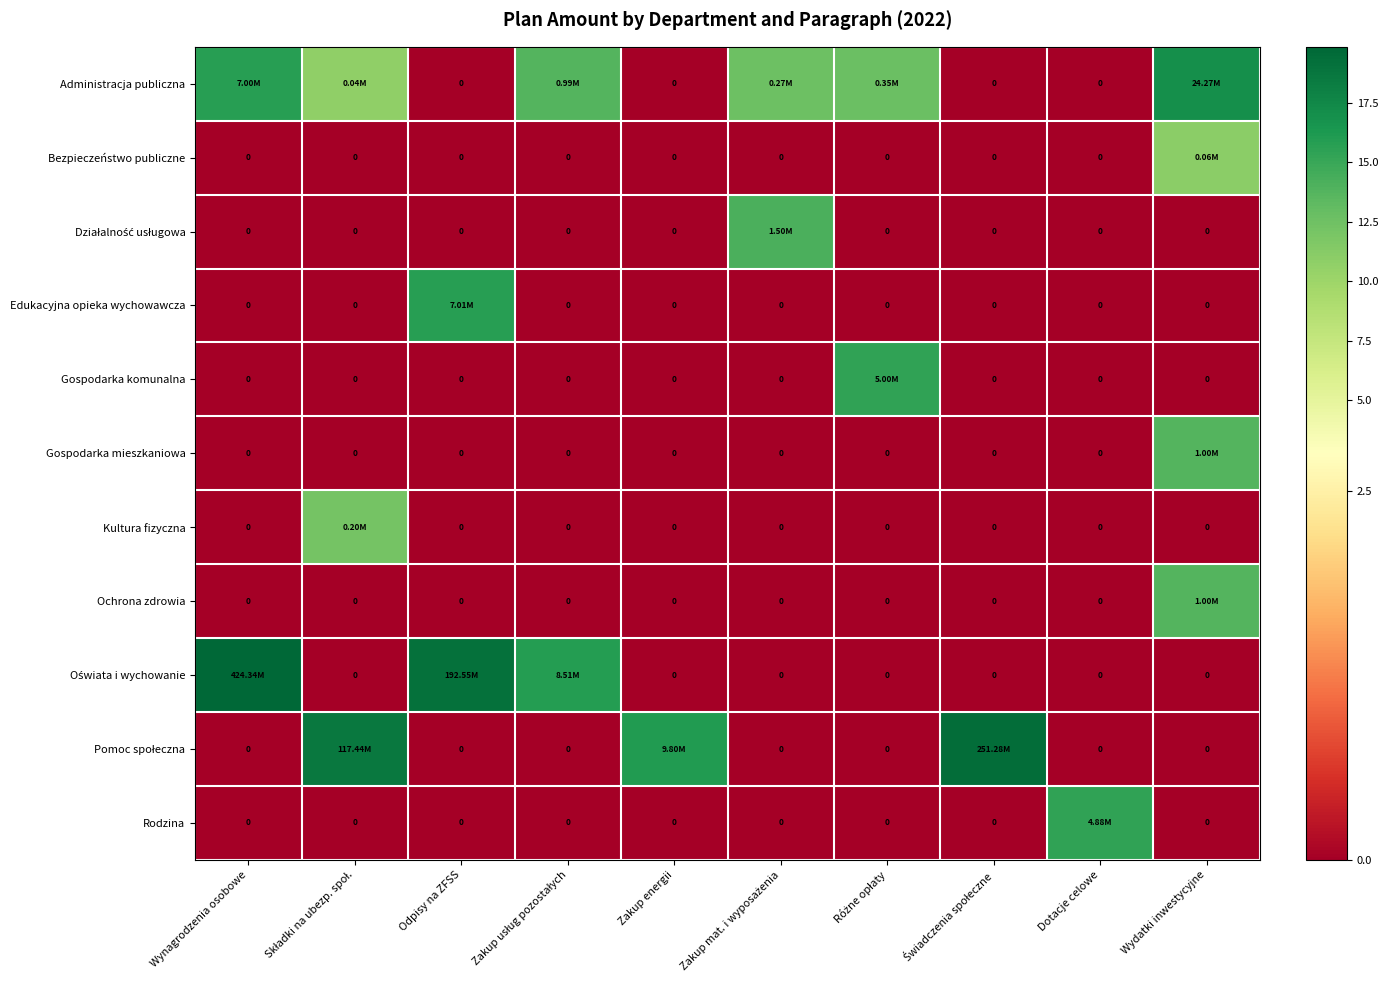

At which label is Oświata i wychowanie closest to 9?

Zakup usług pozostałych